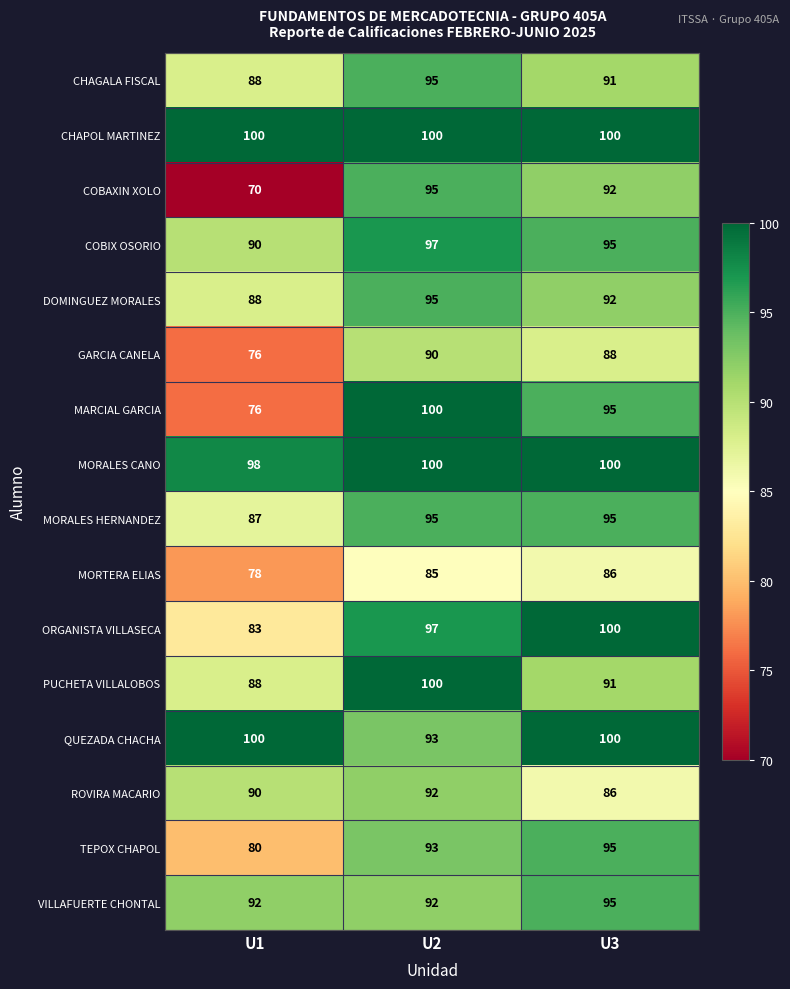

Between U1 and U3, which series saw the biggest shift?

COBAXIN XOLO